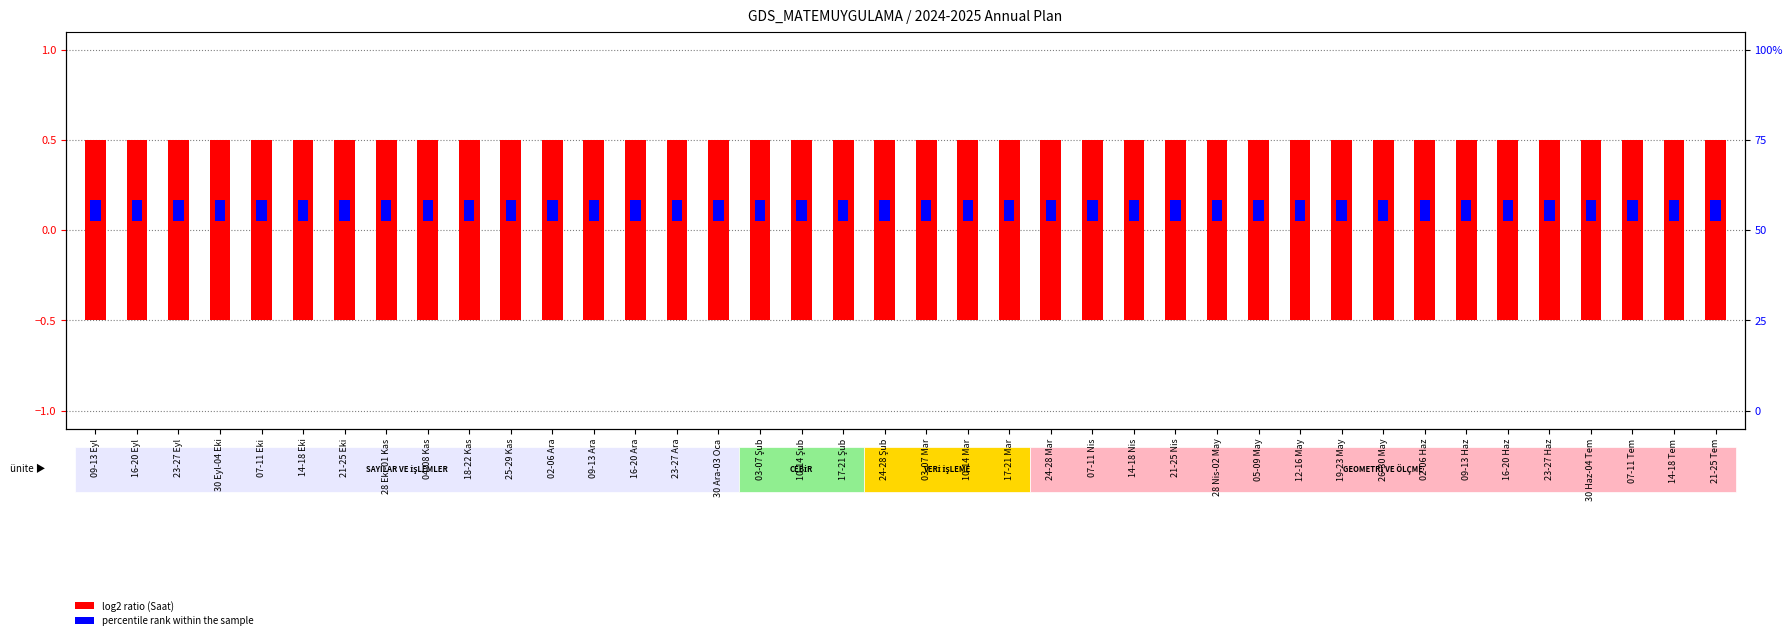

At 30 Eyl-04 Eki, list the series in order from largest to smallest.

log2 ratio (pos), percentile rank within the sample, log2 ratio (neg)